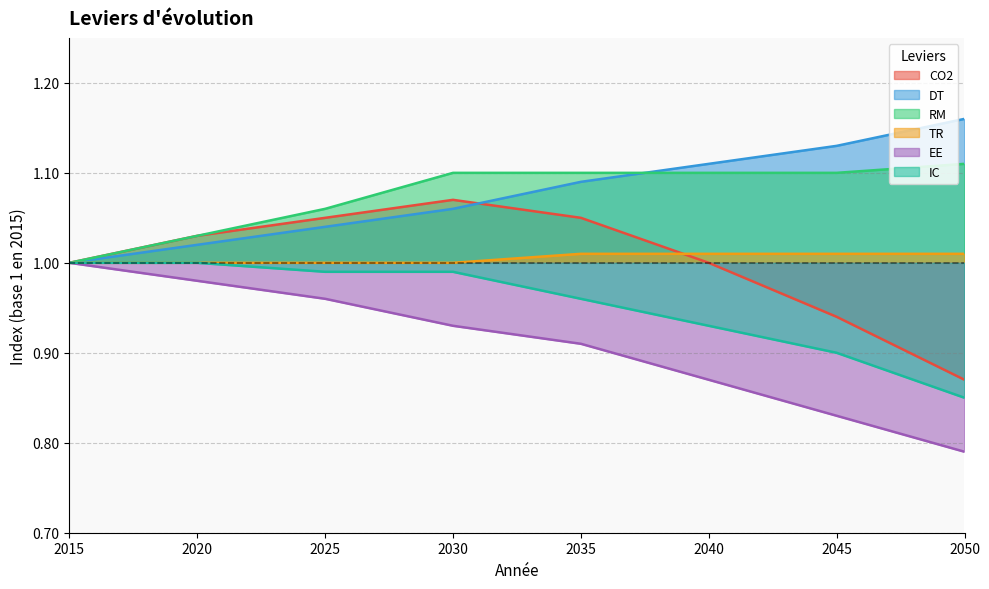

Which series has the largest total across all categories?

DT